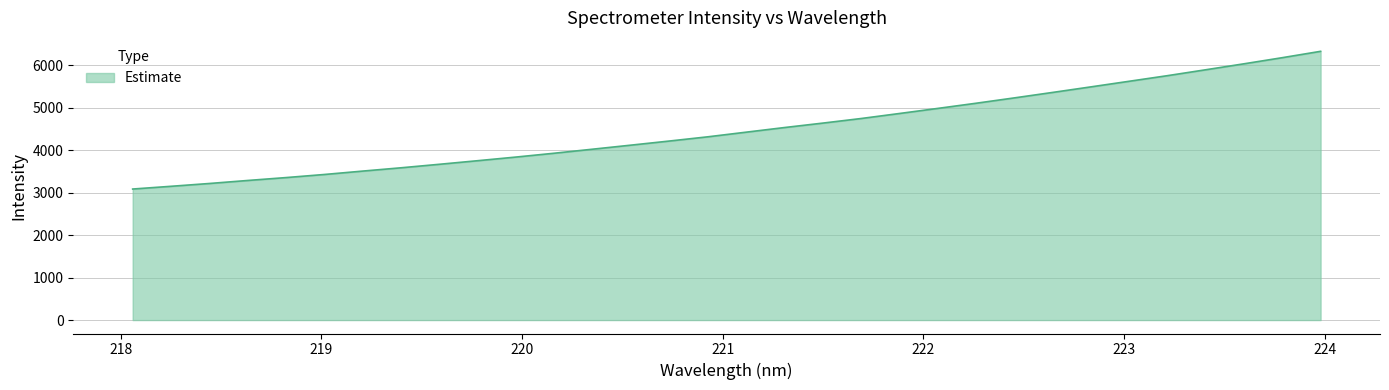

What is the difference between the maximum and minimum values?

3239.6